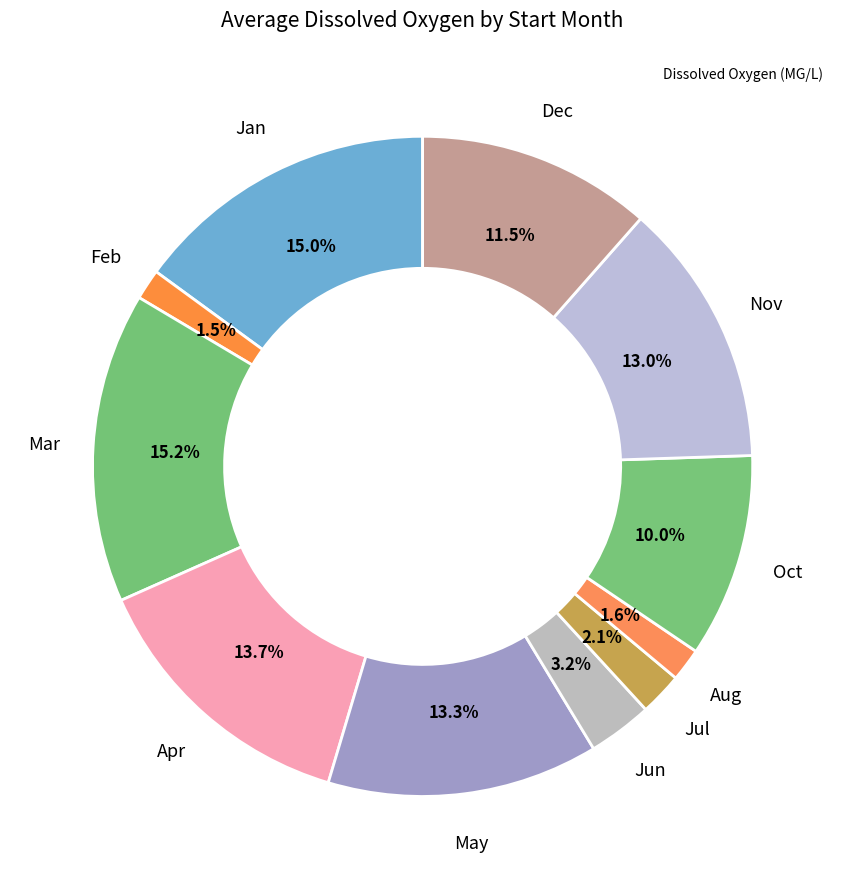

Count the number of slices in the pie.

11